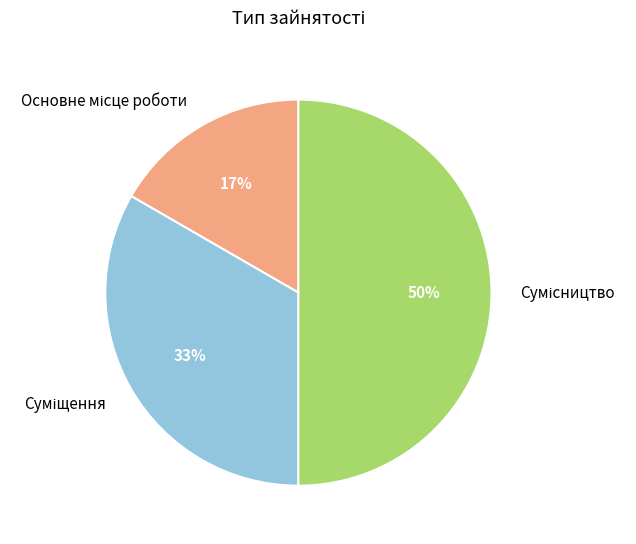

To the nearest percent, what is the average slice percentage?

33%